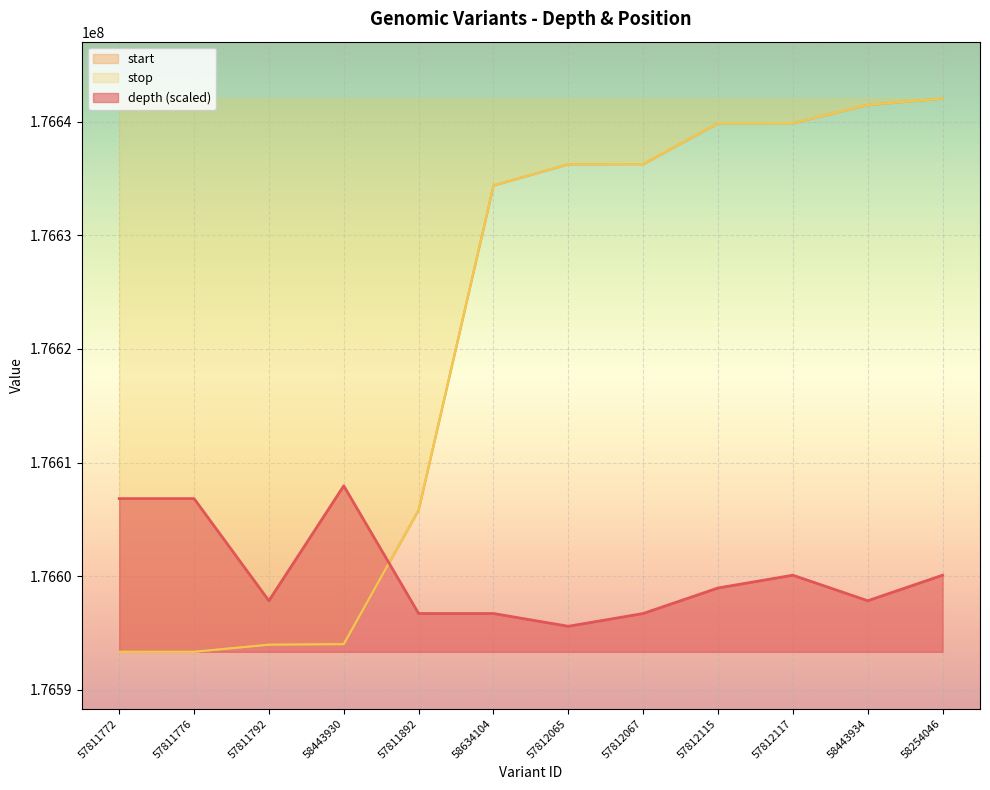

At which label does depth reach its peak?

58443930